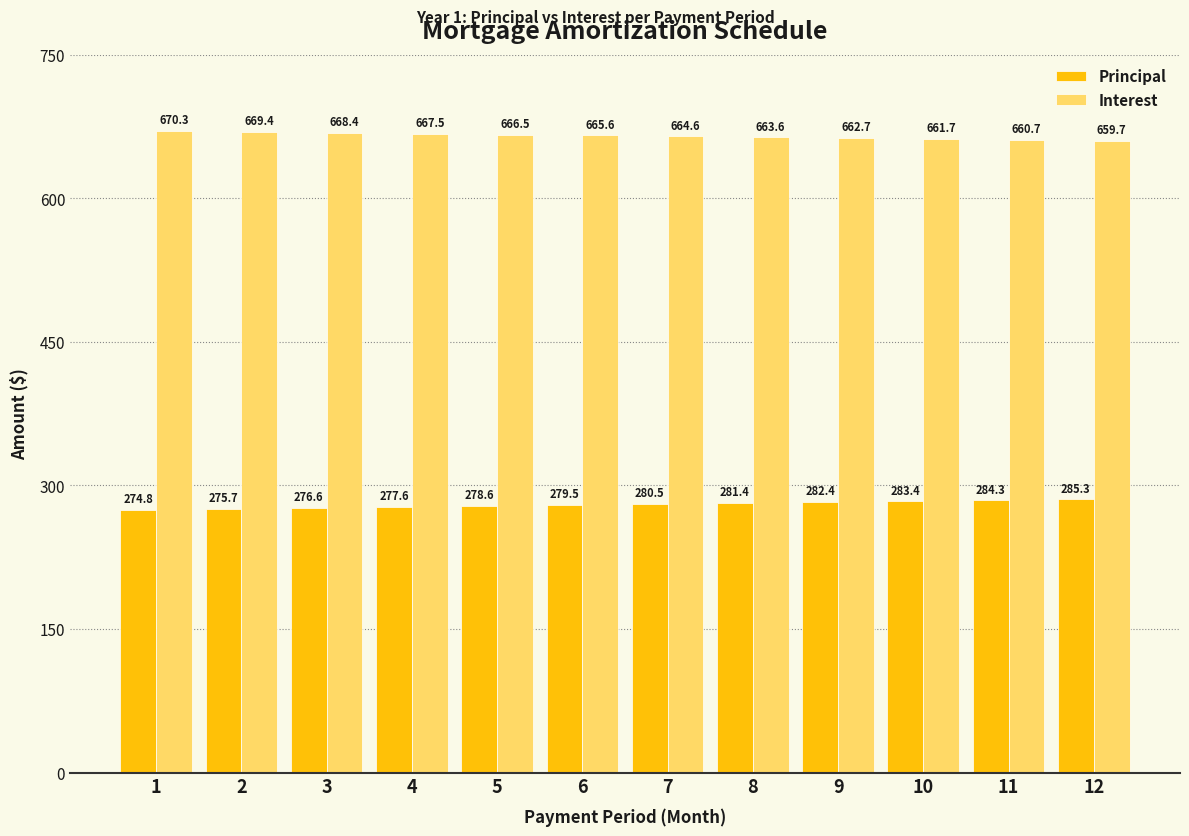

The Principal series shows 278.6 at 5. True or false?

True